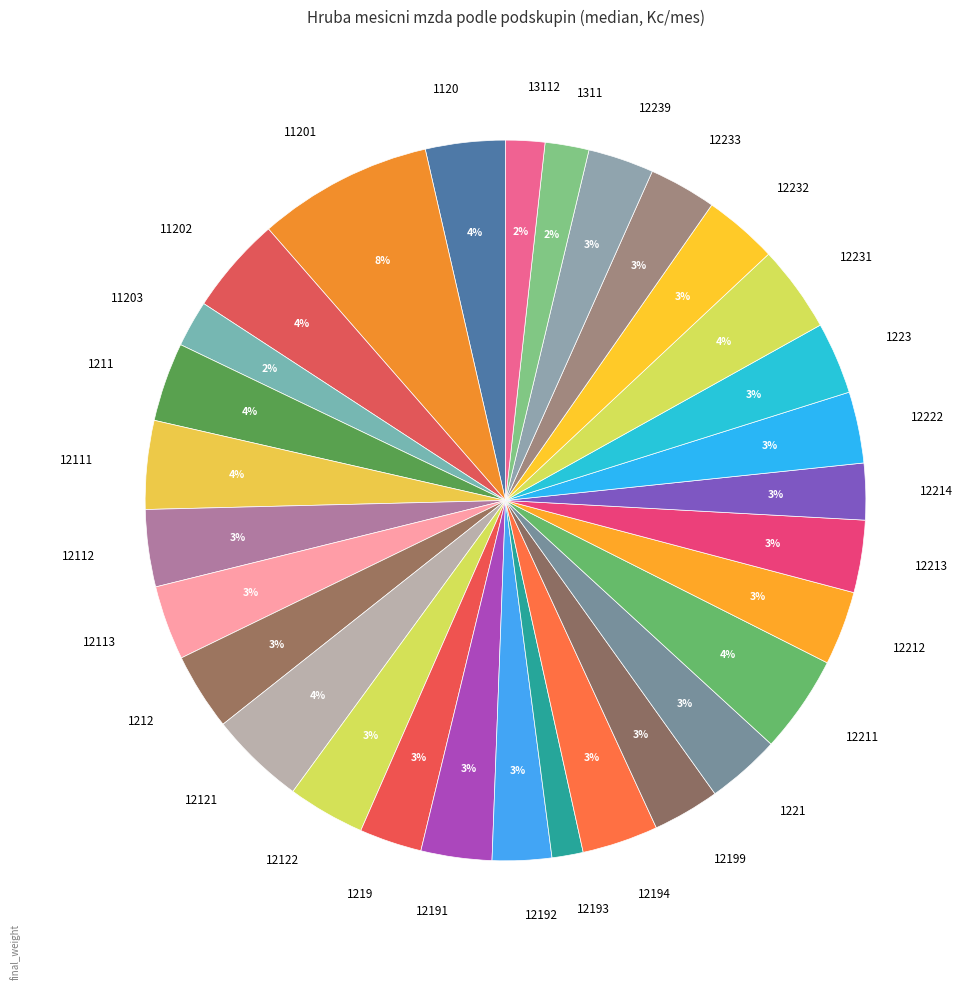

What percentage is the 11202 slice, to the nearest percent?

4%